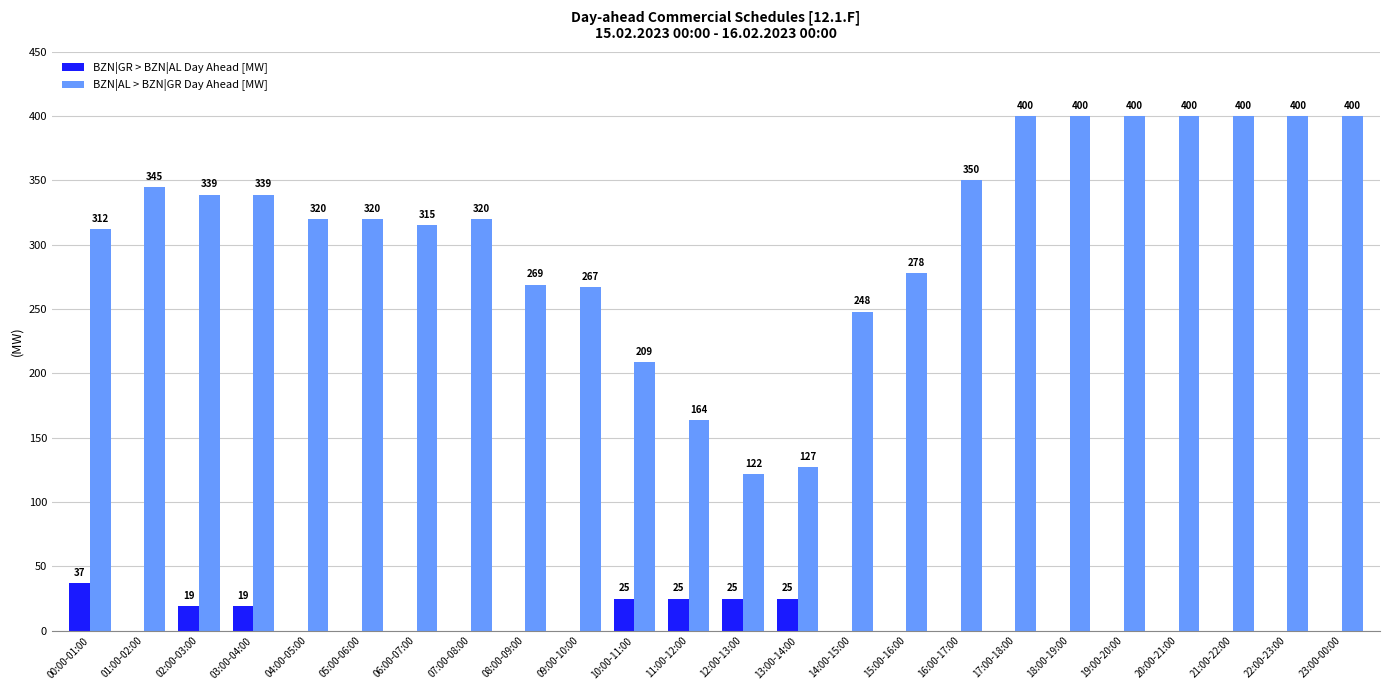

What is the sum of the BZN|GR > BZN|AL Day Ahead [MW] values at 01:00-02:00 and 03:00-04:00?

19